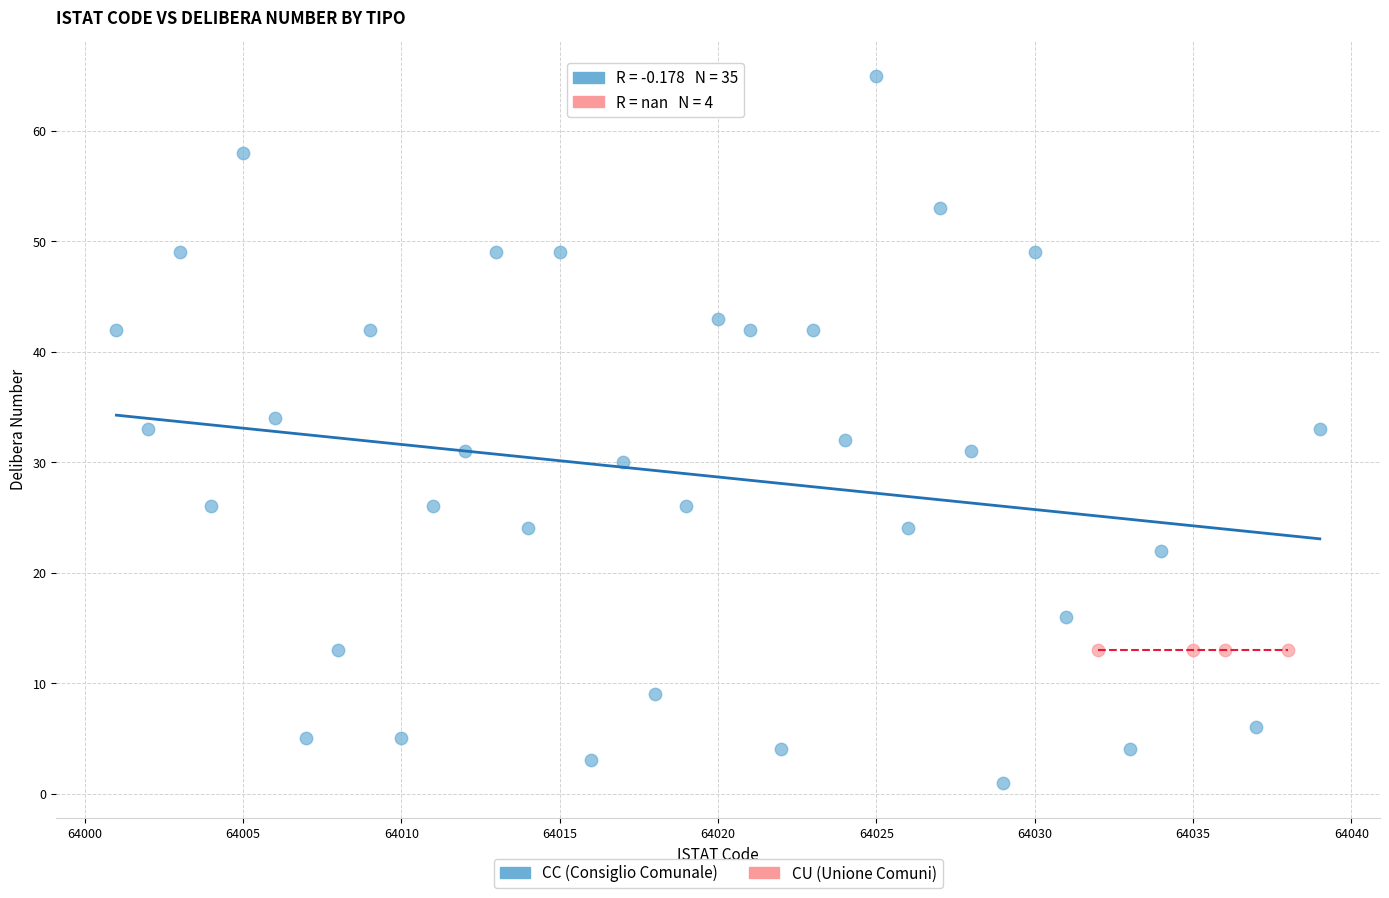

Which series reaches the maximum Y coordinate?

CC (Consiglio Comunale)